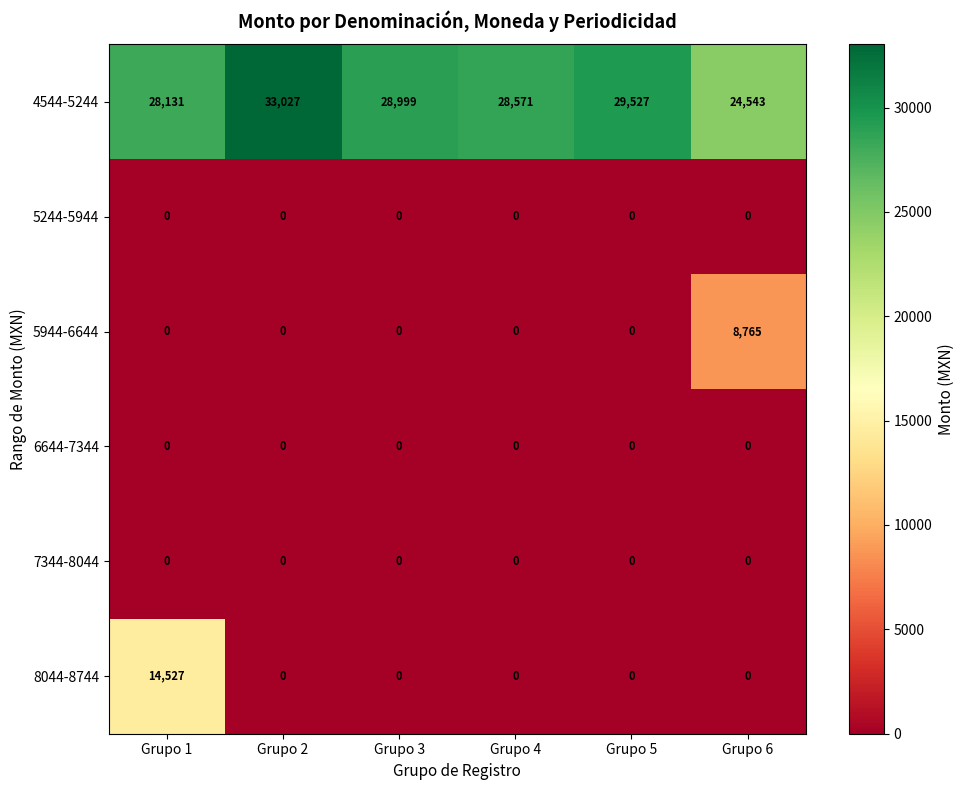

What is the greatest value displayed?

33027